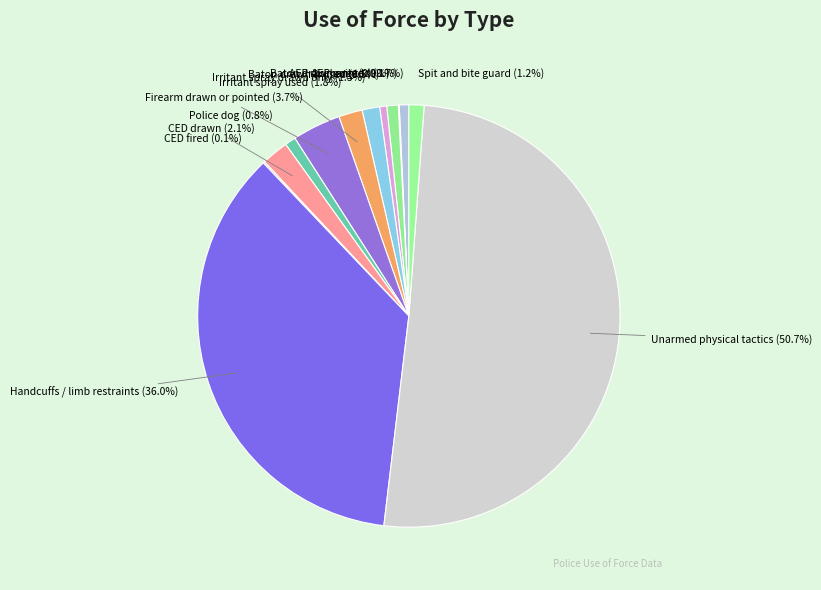

Which has a higher value, Handcuffs / limb restraints or Baton drawn only?

Handcuffs / limb restraints